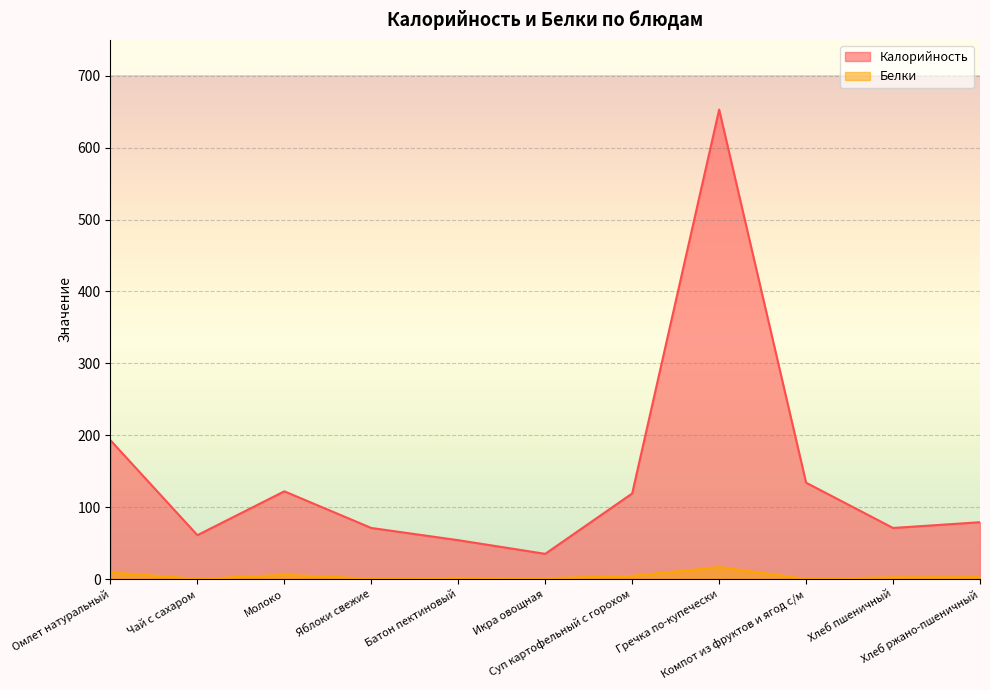

How many interior local peaks does the Калорийность series have?

2